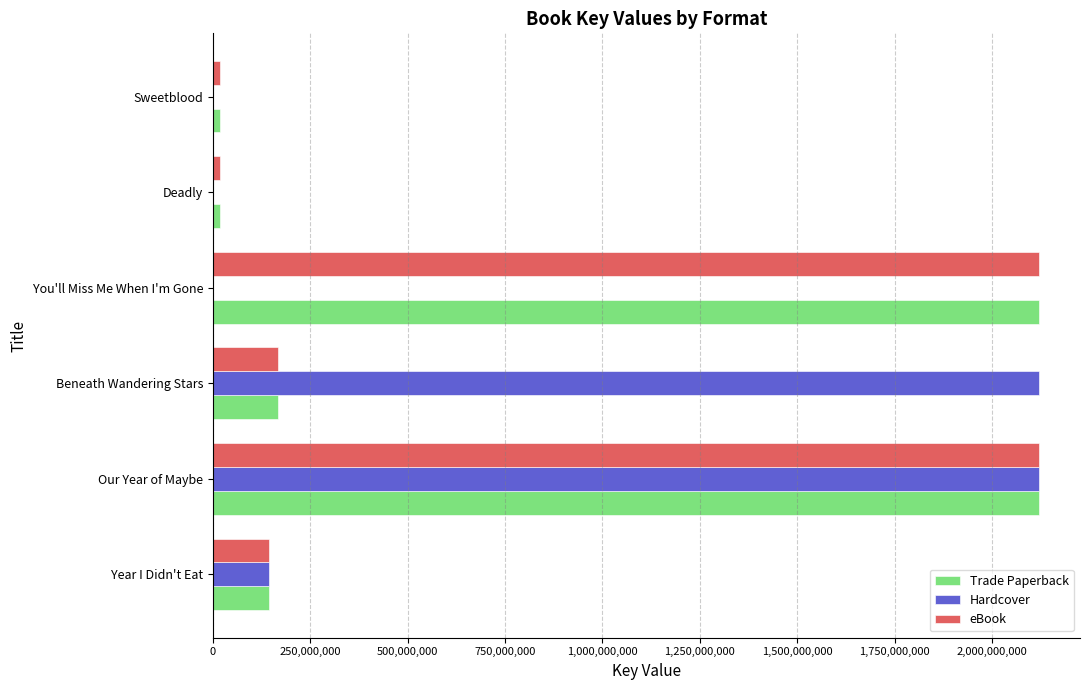

What is the sum of all eBook values?

4586912432